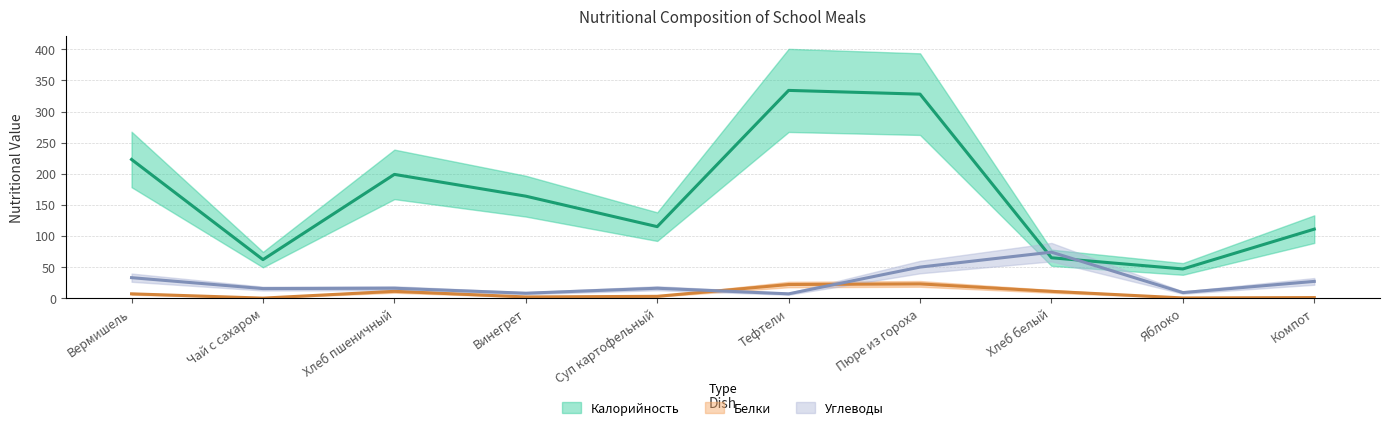

At Пюре из гороха, list the series in order from largest to smallest.

Калорийность, Углеводы, Белки